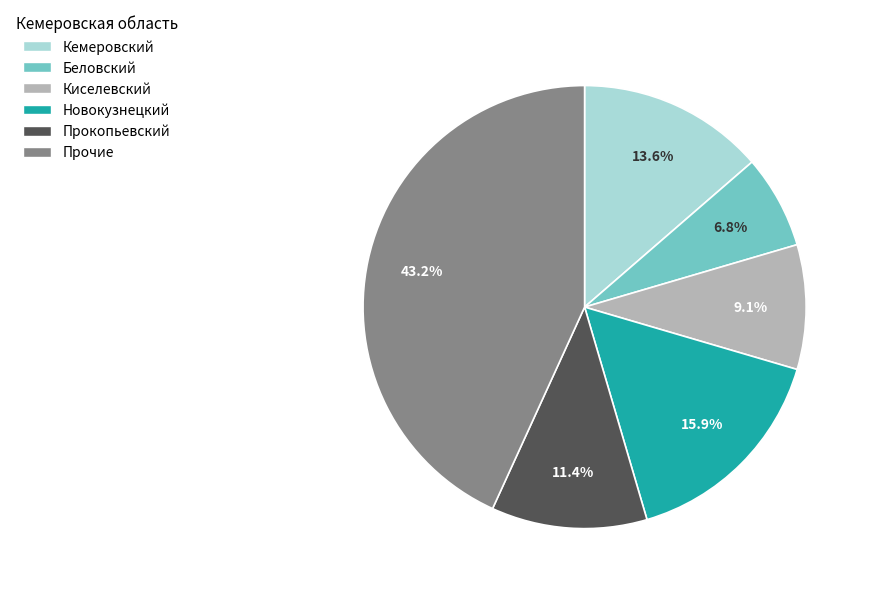

How many segments does this pie chart have?

6